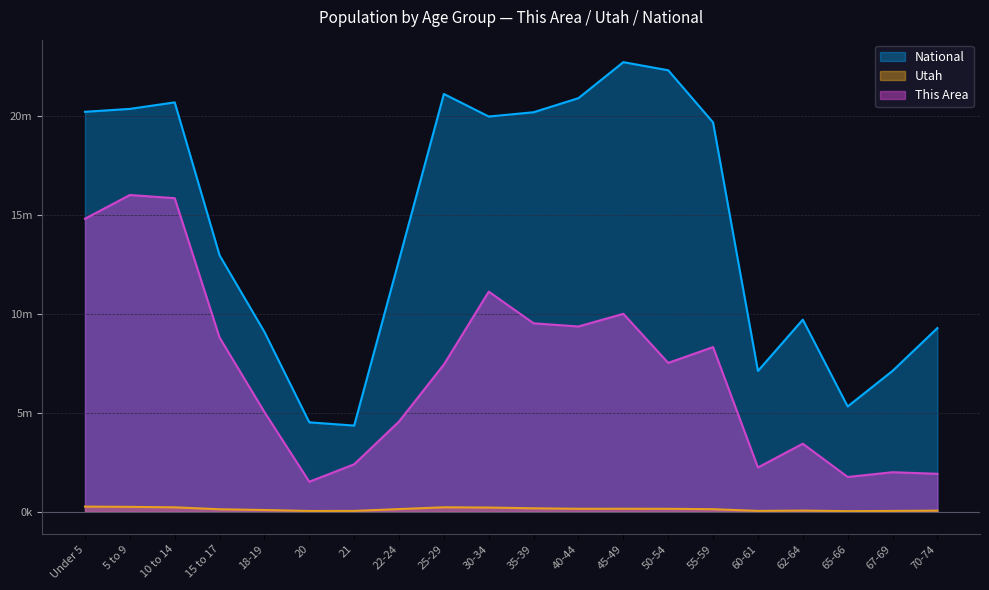

How many data points does each series have?

20